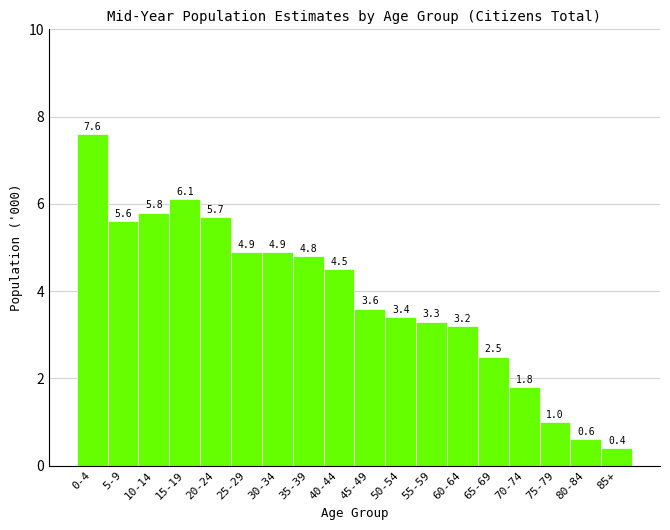

Reading left to right, list all the values displayed in this chart.

0-4=7.6	5-9=5.6	10-14=5.8	15-19=6.1	20-24=5.7	25-29=4.9	30-34=4.9	35-39=4.8	40-44=4.5	45-49=3.6	50-54=3.4	55-59=3.3	60-64=3.2	65-69=2.5	70-74=1.8	75-79=1.0	80-84=0.6	85+=0.4